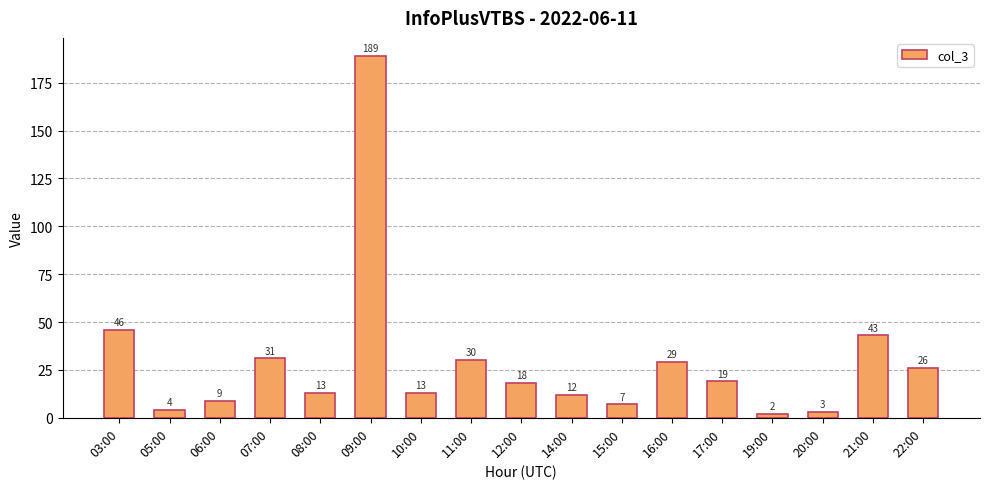

What is the sum of all values?

494